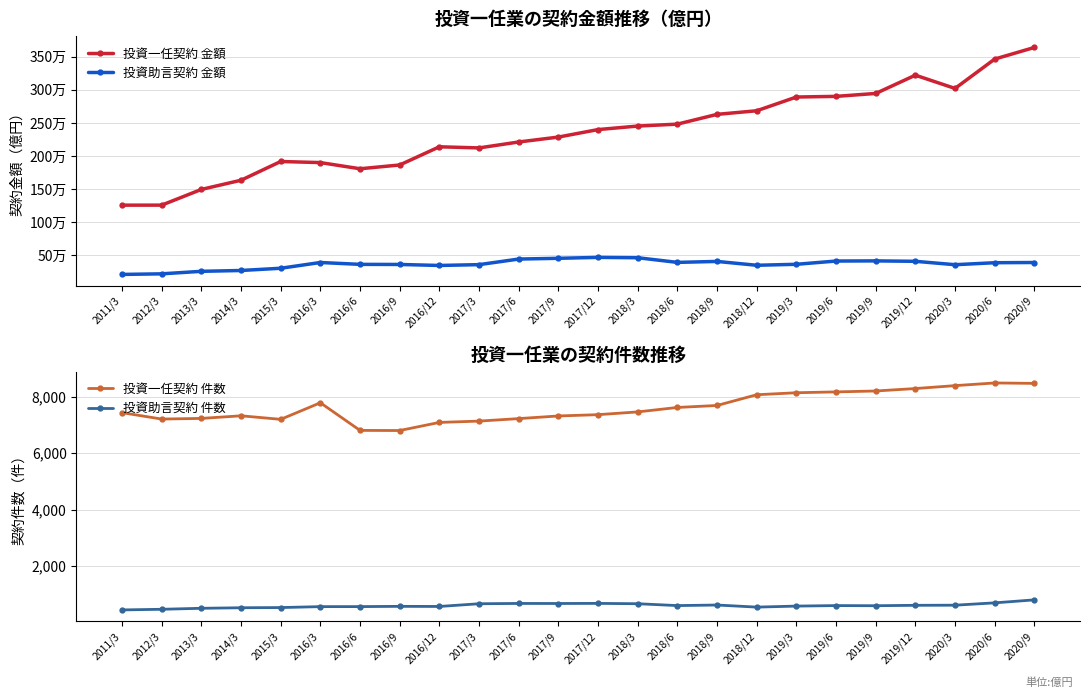

What is the difference between the 投資一任契約 件数 values at 2018/6 and 2012/3?

412